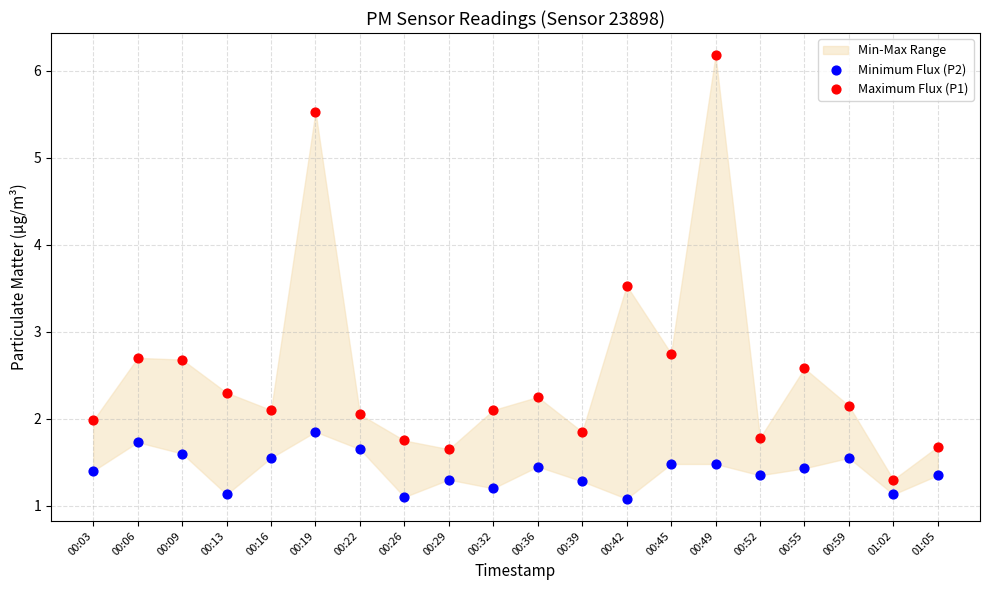

Which series contains the highest Y value?

Maximum Flux (P1)